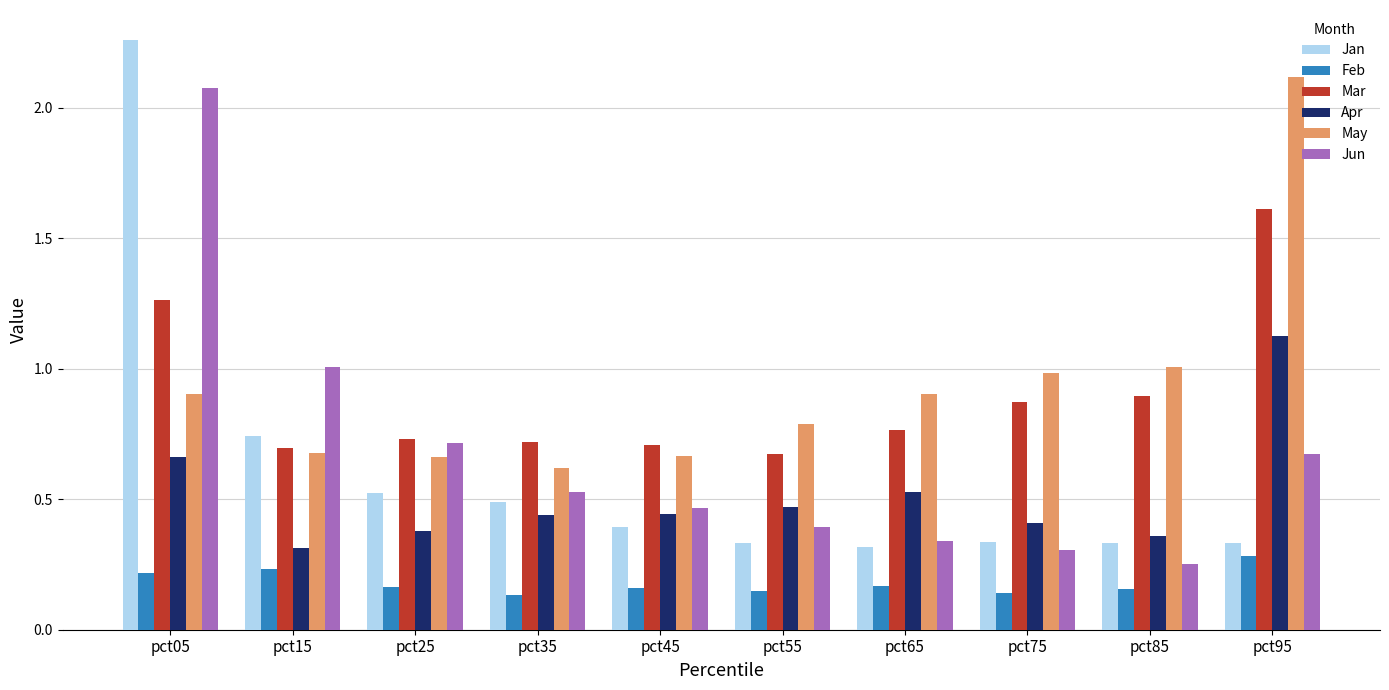

The value of Jun at pct45 is 0.5. True or false?

True